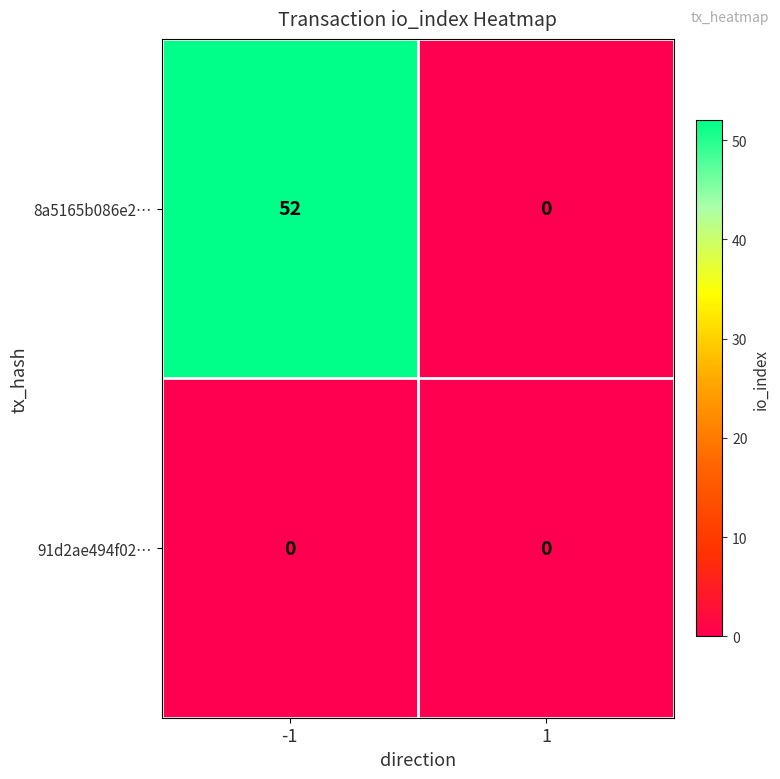

Is it true that 91d2ae494f02… equals 0 at -1?

True